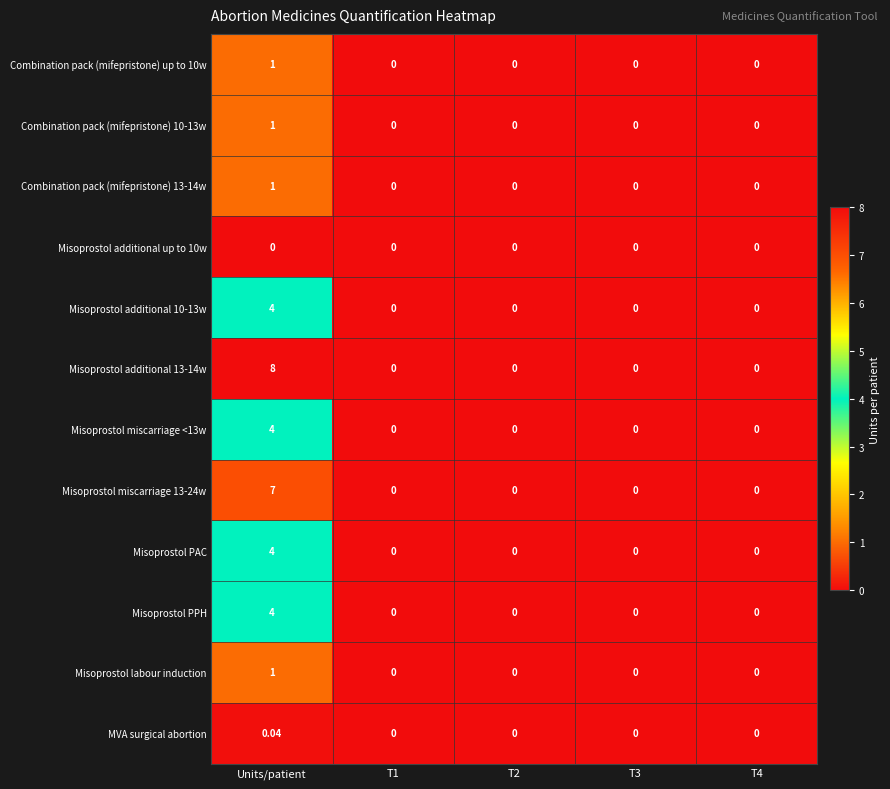

Is the value of Misoprostol miscarriage 13-24w at Units/patient greater than the value of Misoprostol PPH at T3?

Yes